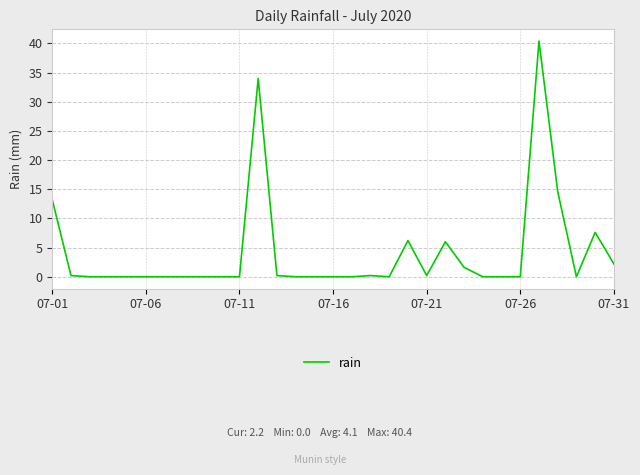

What is the maximum value shown in the chart?

40.4